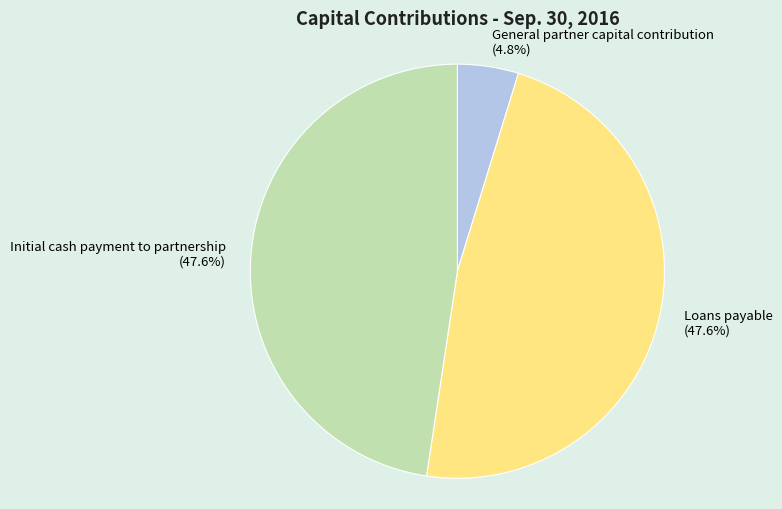

To the nearest percent, what is the difference between the largest and smallest slice percentages?

43%